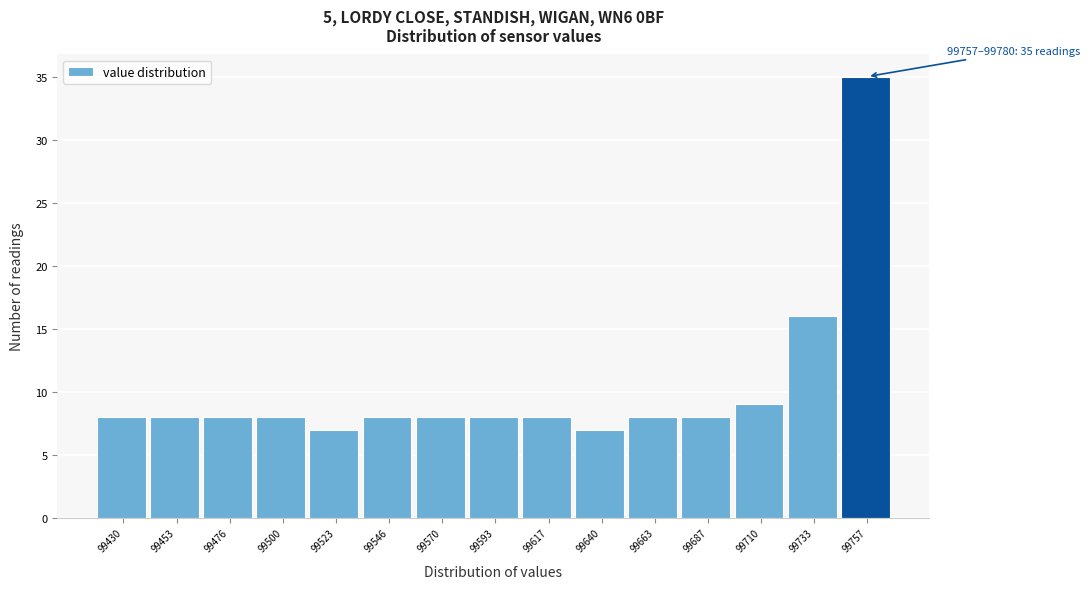

Reading left to right, what are all the values shown in this chart?

8	8	8	8	7	8	8	8	8	7	8	8	9	16	35